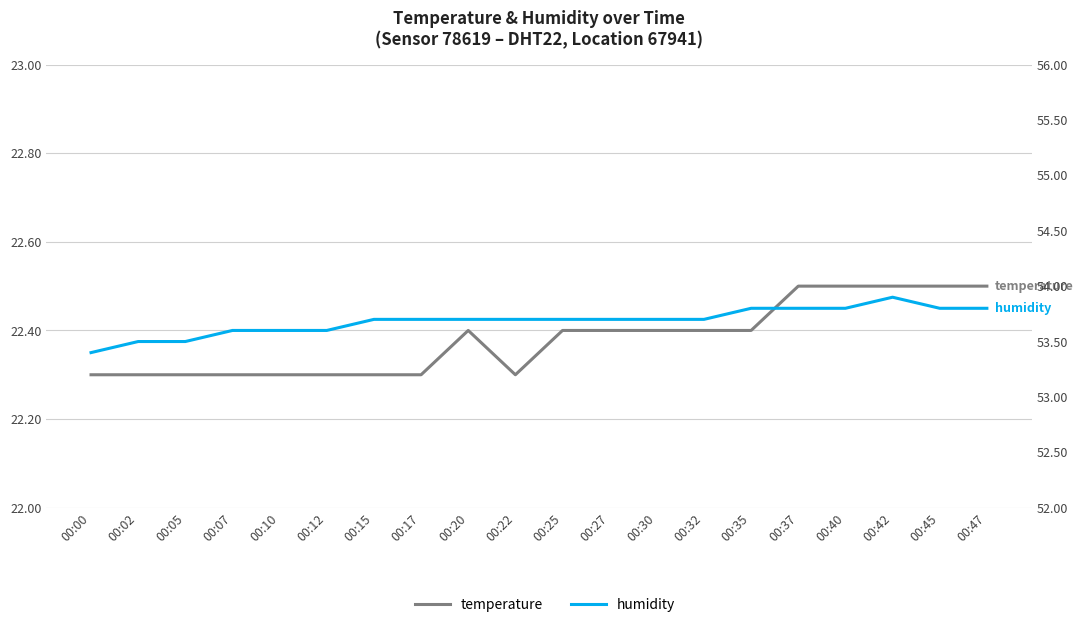

What is the minimum value shown in the chart?

22.3